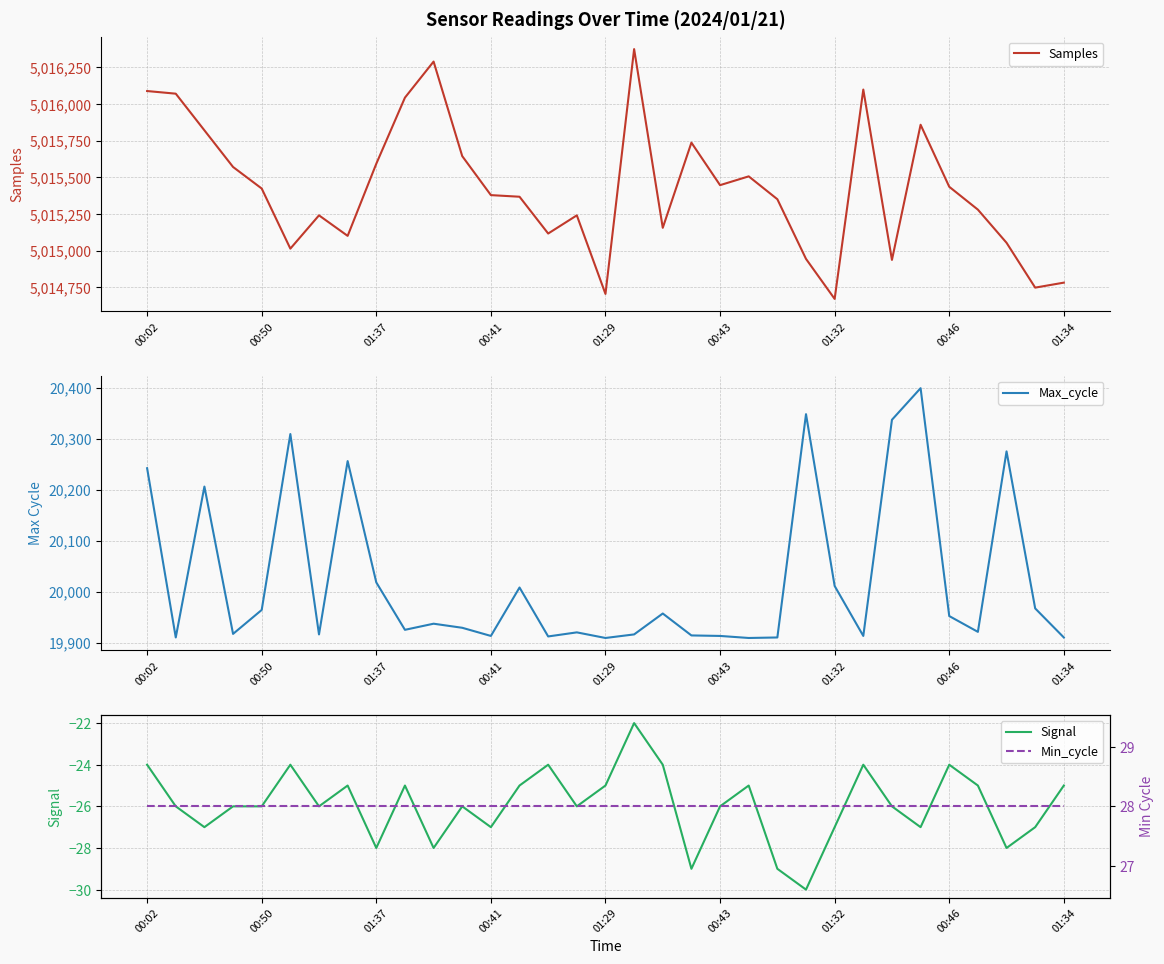

True or false: Min_cycle has more than 0 points higher than both neighbors.

False